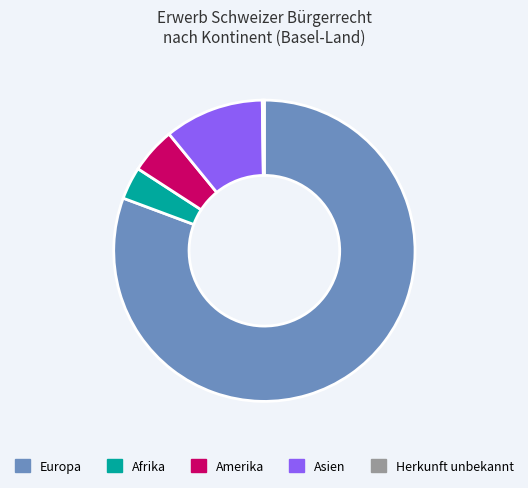

Combined, do Asien and Afrika account for over 50%?

No